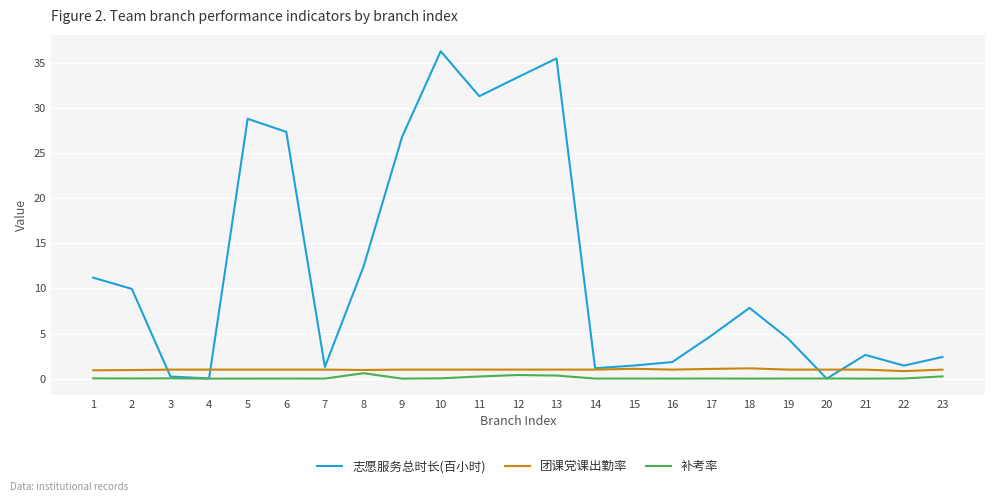

Is the value of 补考率 at 11 greater than the value of 团课党课出勤率 at 13?

No